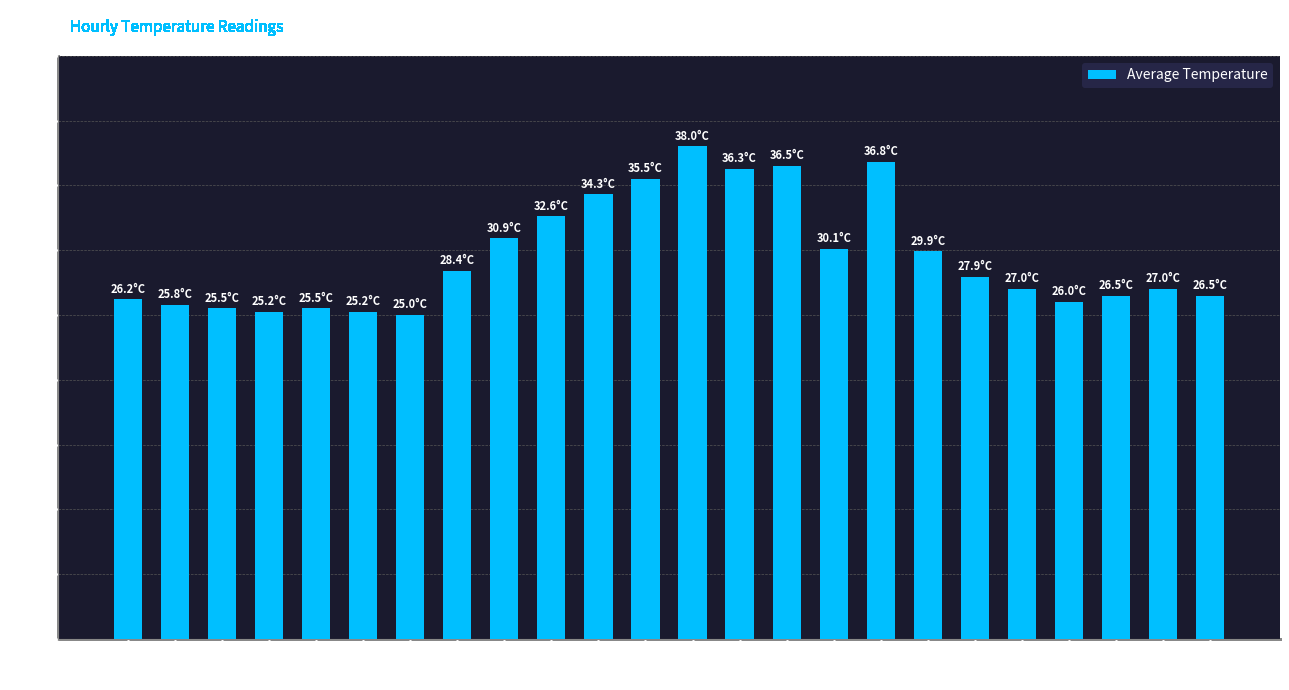

What position from the left is 19:00?

20